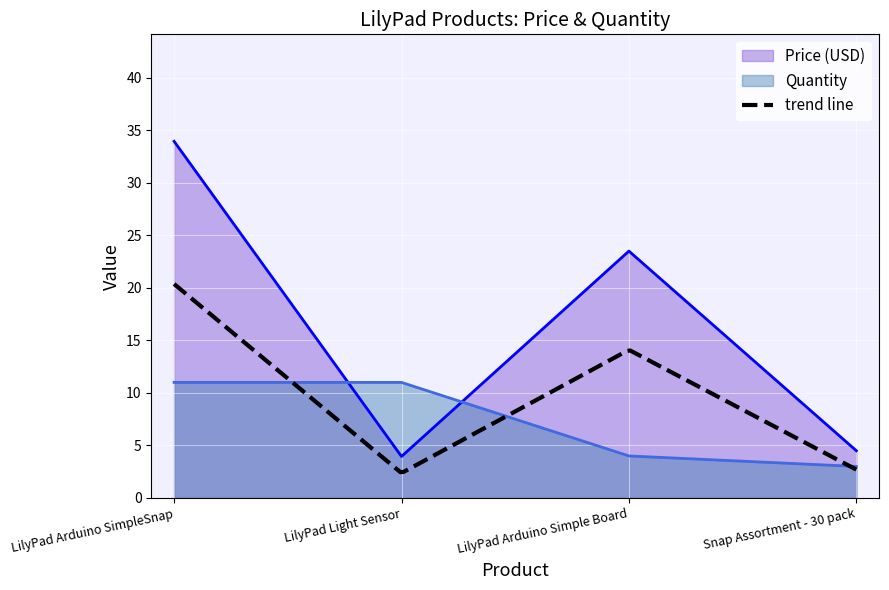

Is it true that Quantity equals 2.1 at LilyPad Arduino Simple Board?

False